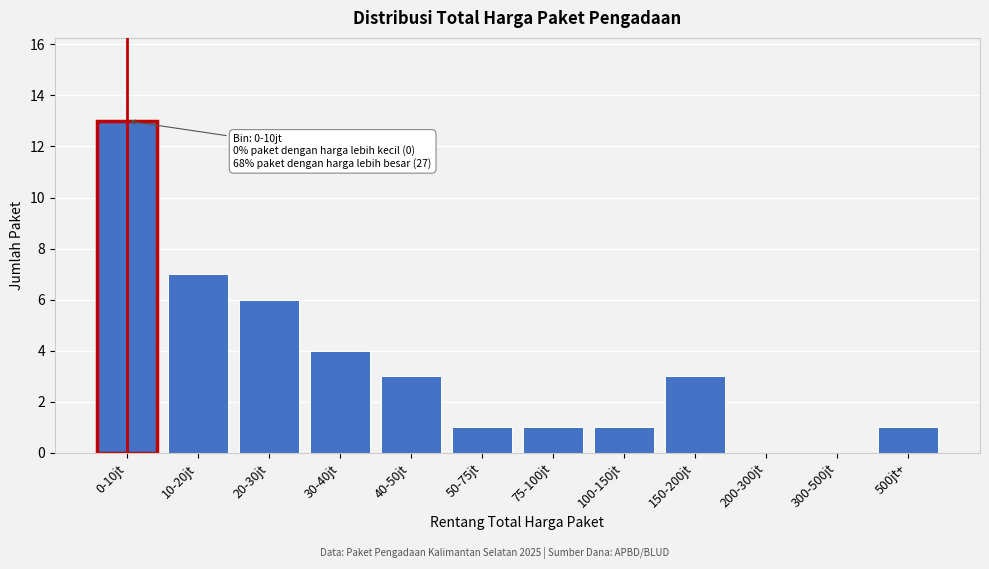

Reading right to left, what are all the values shown in this chart?

500jt+=1	300-500jt=0	200-300jt=0	150-200jt=3	100-150jt=1	75-100jt=1	50-75jt=1	40-50jt=3	30-40jt=4	20-30jt=6	10-20jt=7	0-10jt=13